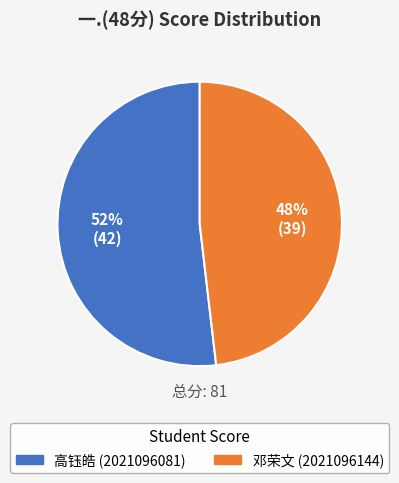

What percentage is the 高钰皓 (2021096081) slice, to the nearest percent?

52%